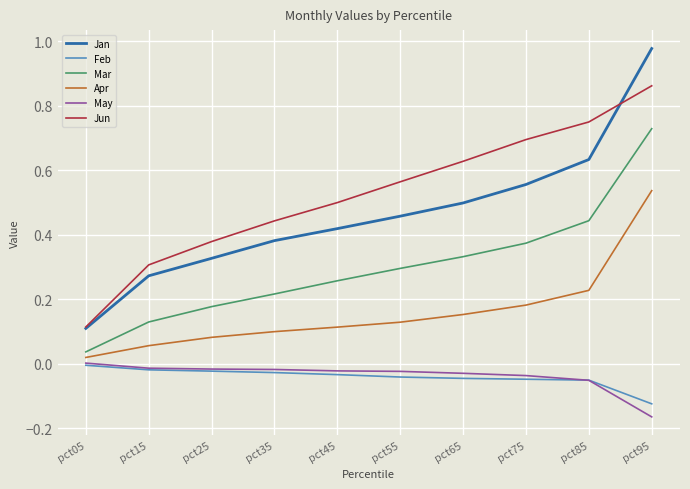

True or false: Apr has more than 2 interior local peaks.

False